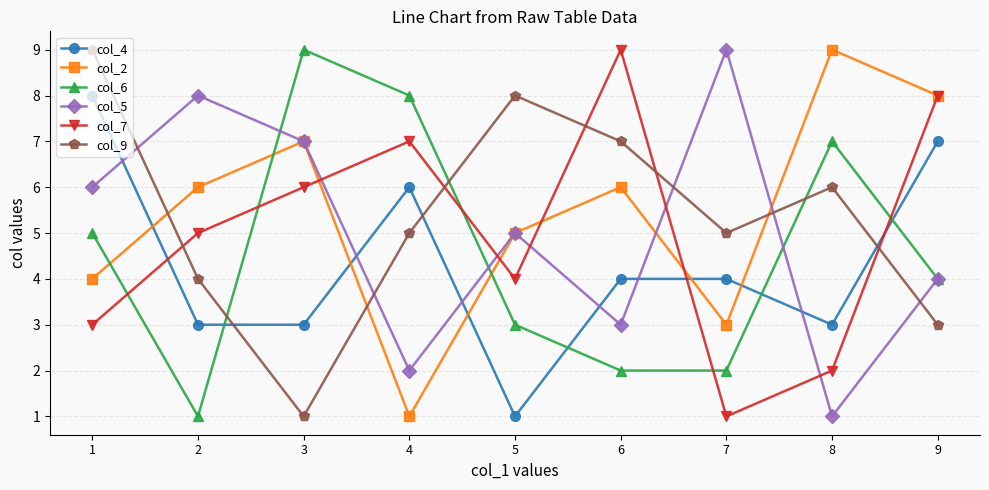

Which category has the highest value in the col_7 series?

6